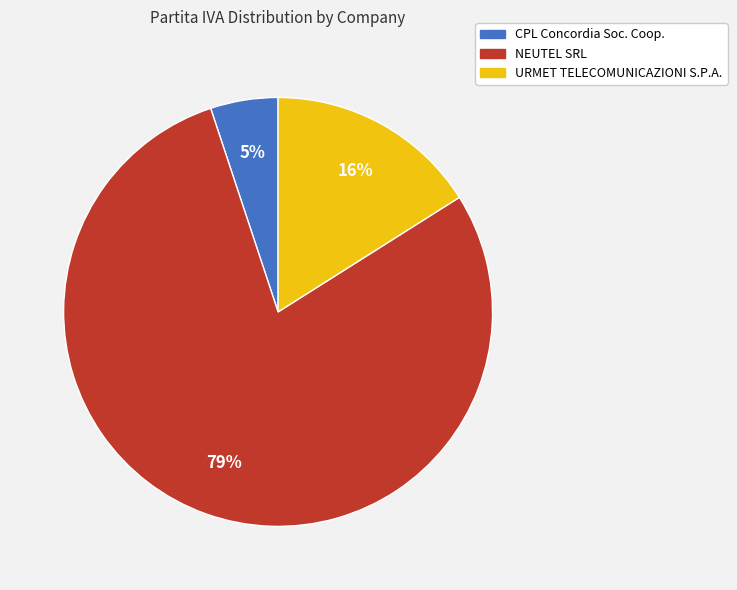

How many segments does this pie chart have?

3